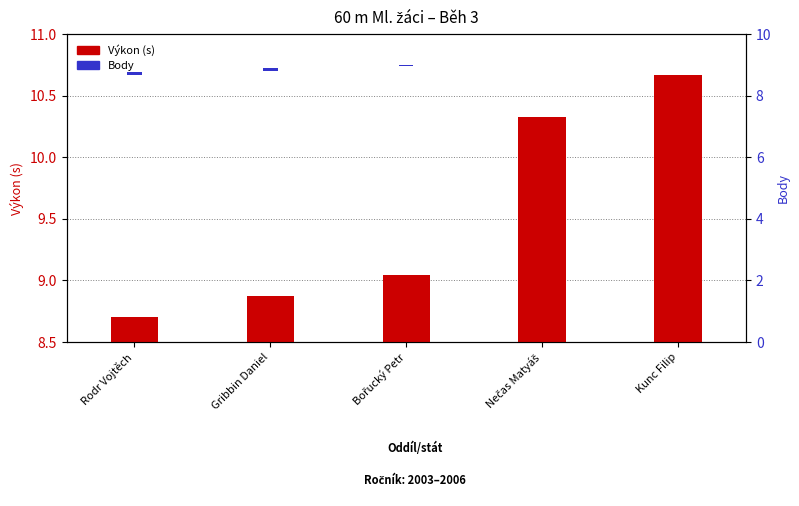

What is the difference between the second highest and minimum values in the Výkon (s) series?

1.6